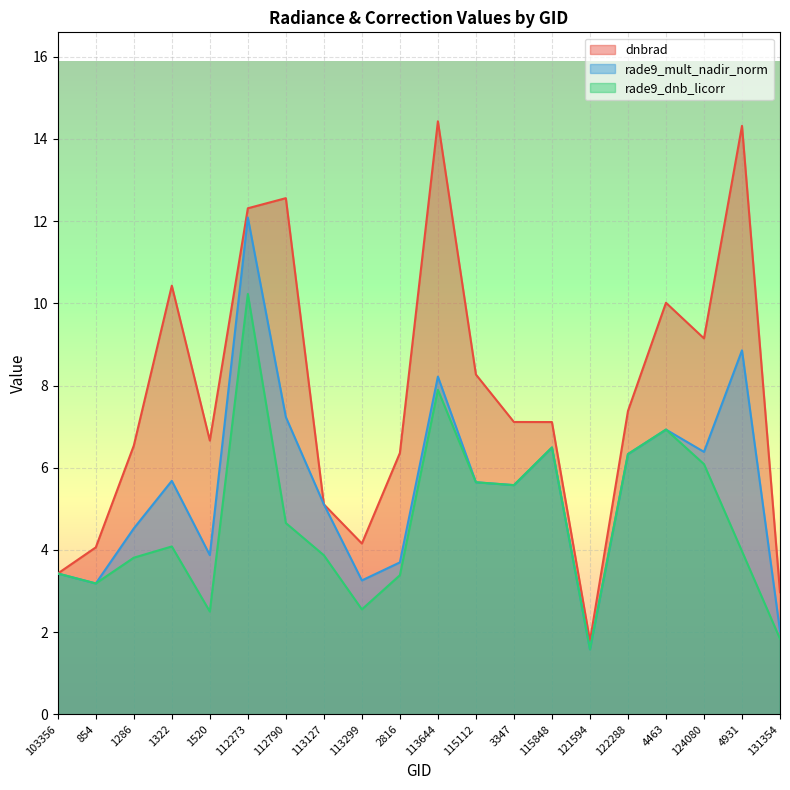

How many lines are shown in the chart?

3